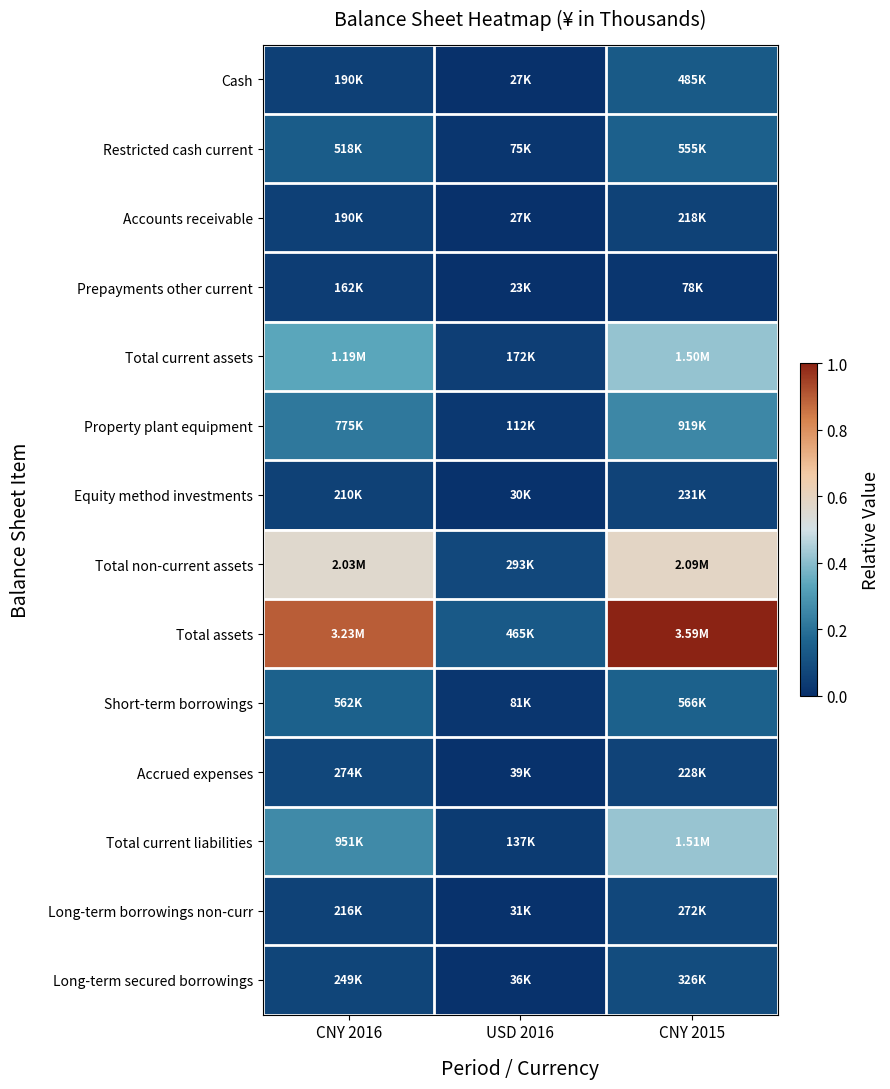

Reading left to right, list all the values displayed in this chart.

Cash: CNY 2016=0.1	USD 2016=0.0	CNY 2015=0.1
Restricted cash current: CNY 2016=0.1	USD 2016=0.0	CNY 2015=0.2
Accounts receivable: CNY 2016=0.1	USD 2016=0.0	CNY 2015=0.1
Prepayments other current: CNY 2016=0.0	USD 2016=0.0	CNY 2015=0.0
Total current assets: CNY 2016=0.3	USD 2016=0.0	CNY 2015=0.4
Property plant equipment: CNY 2016=0.2	USD 2016=0.0	CNY 2015=0.3
Equity method investments: CNY 2016=0.1	USD 2016=0.0	CNY 2015=0.1
Total non-current assets: CNY 2016=0.6	USD 2016=0.1	CNY 2015=0.6
Total assets: CNY 2016=0.9	USD 2016=0.1	CNY 2015=1.0
Short-term borrowings: CNY 2016=0.2	USD 2016=0.0	CNY 2015=0.2
Accrued expenses: CNY 2016=0.1	USD 2016=0.0	CNY 2015=0.1
Total current liabilities: CNY 2016=0.3	USD 2016=0.0	CNY 2015=0.4
Long-term borrowings non-curr: CNY 2016=0.1	USD 2016=0.0	CNY 2015=0.1
Long-term secured borrowings: CNY 2016=0.1	USD 2016=0.0	CNY 2015=0.1